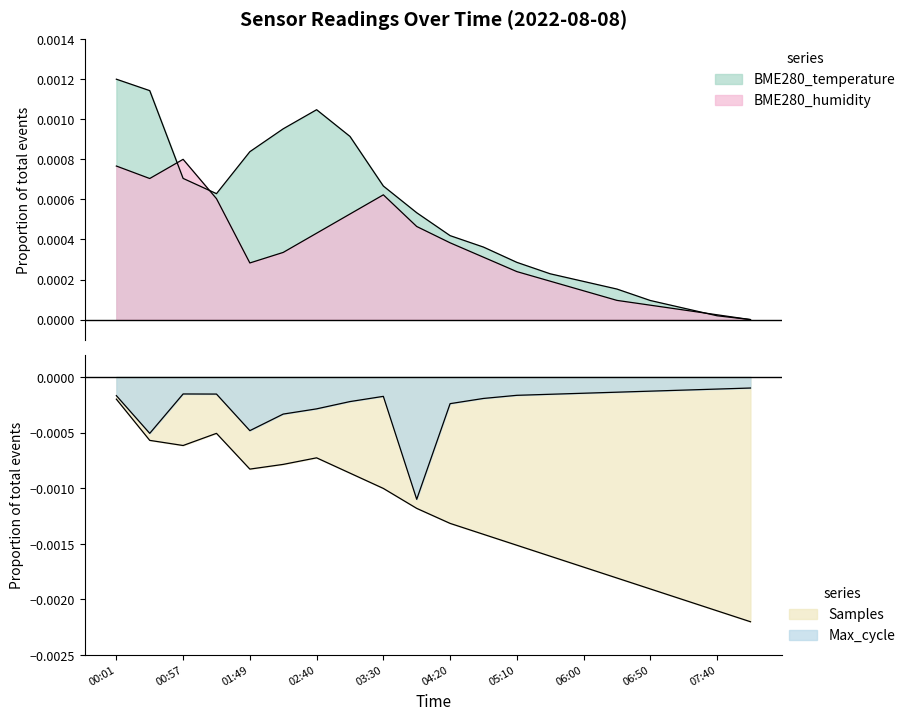

How many lines are shown in the chart?

4